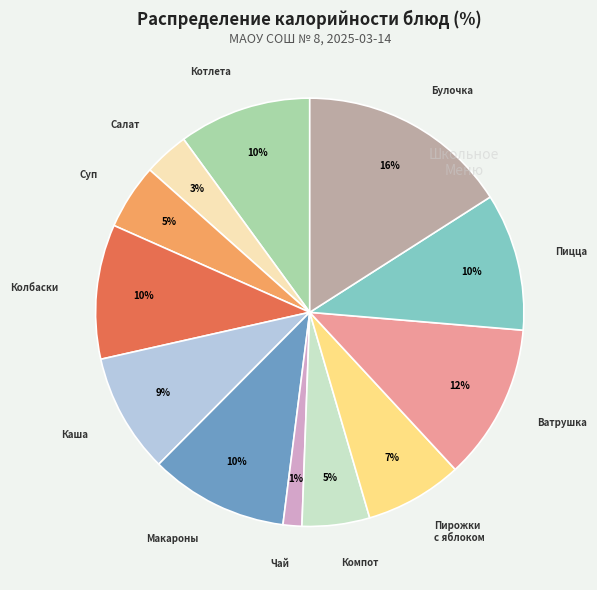

Is there any slice that represents more than half of the pie?

No